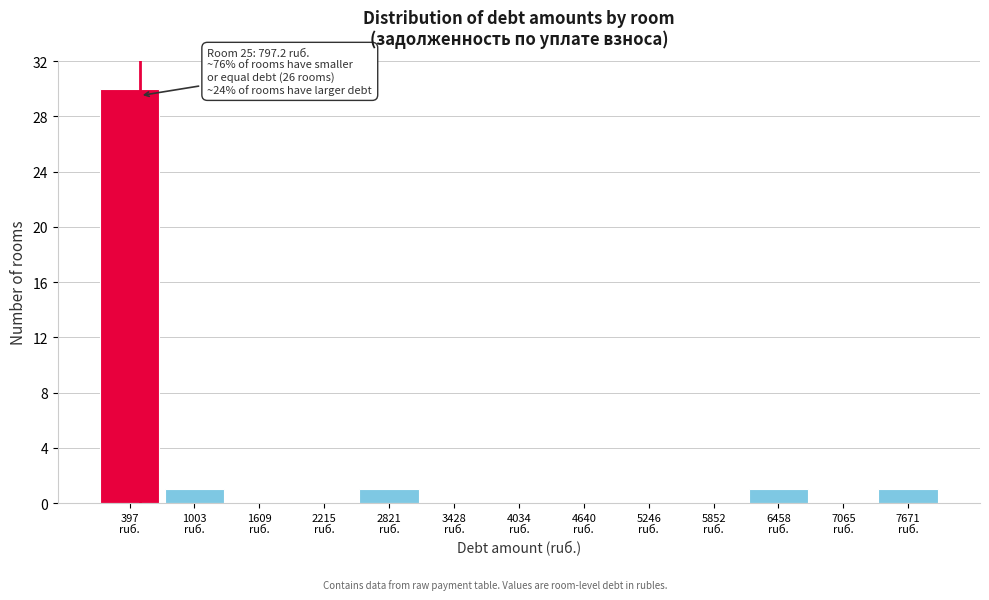

What is the sum of all values?

34